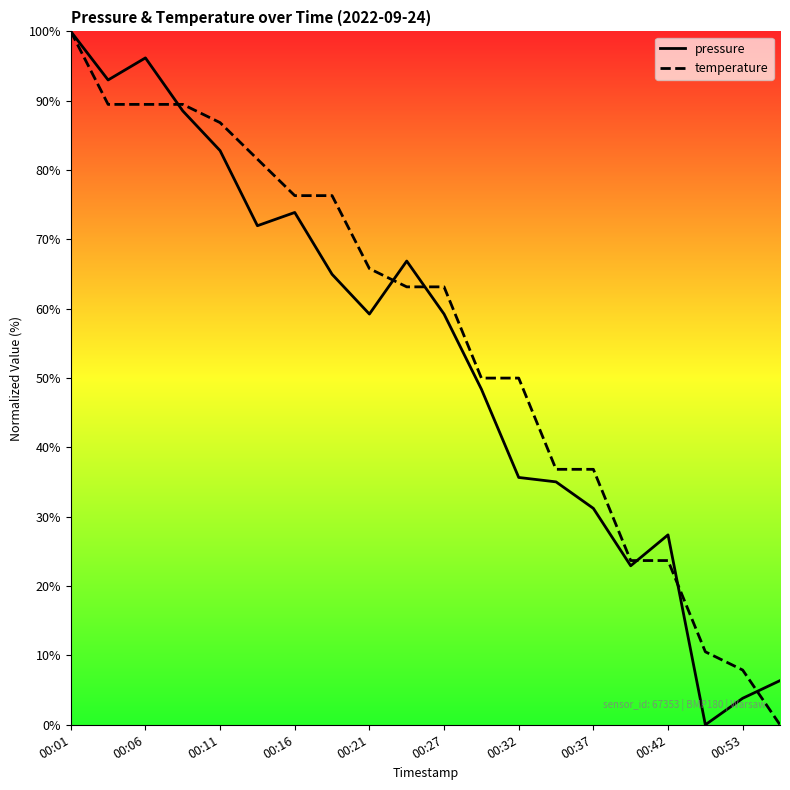

What is the label of the 19th point from the right?

00:06